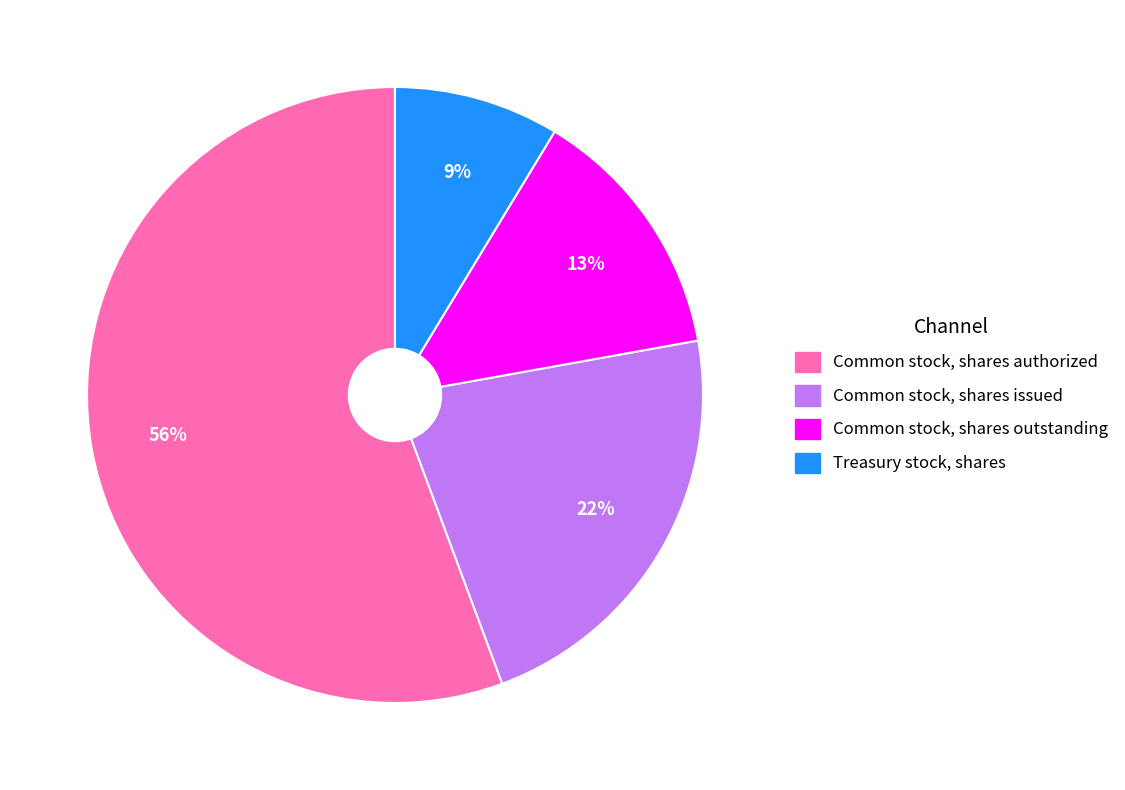

Is there any slice that represents more than half of the pie?

Yes